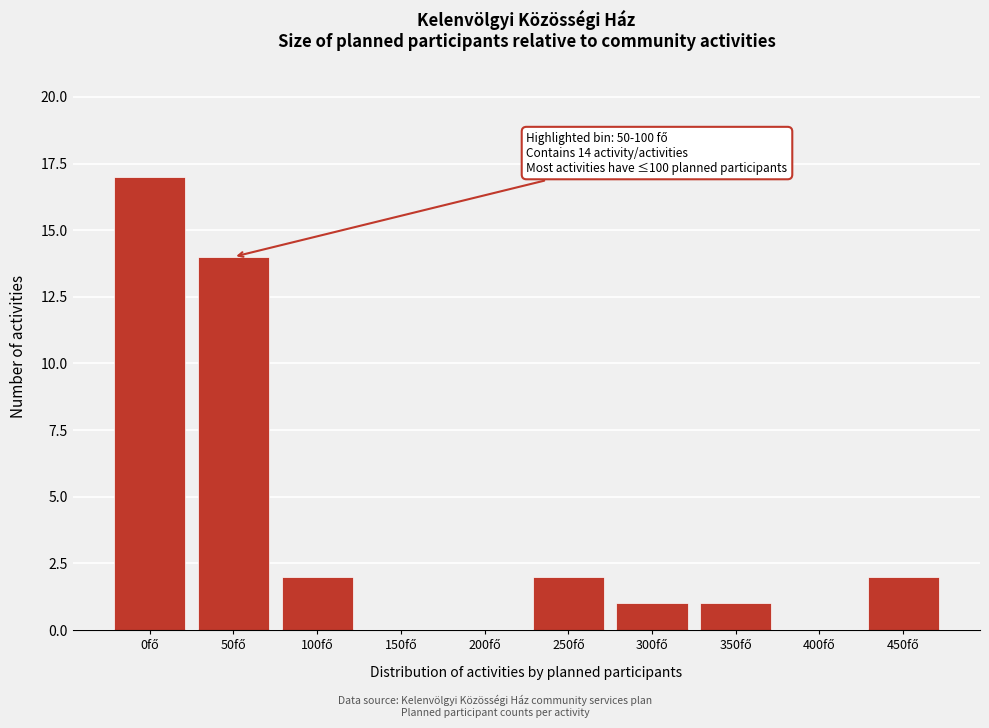

What is the greatest value displayed?

17